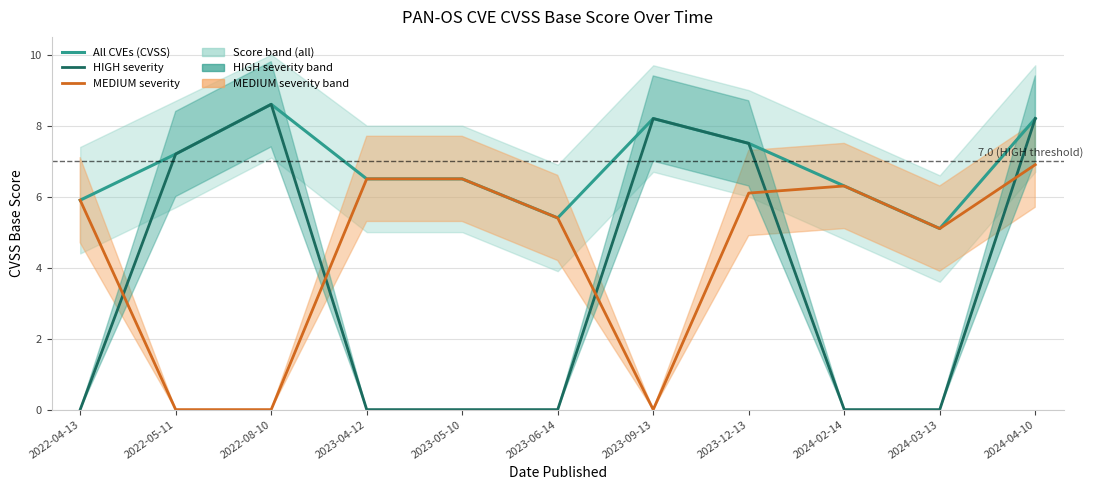

List the series in order of their peak value, lowest first.

MEDIUM severity, All CVEs (CVSS), HIGH severity